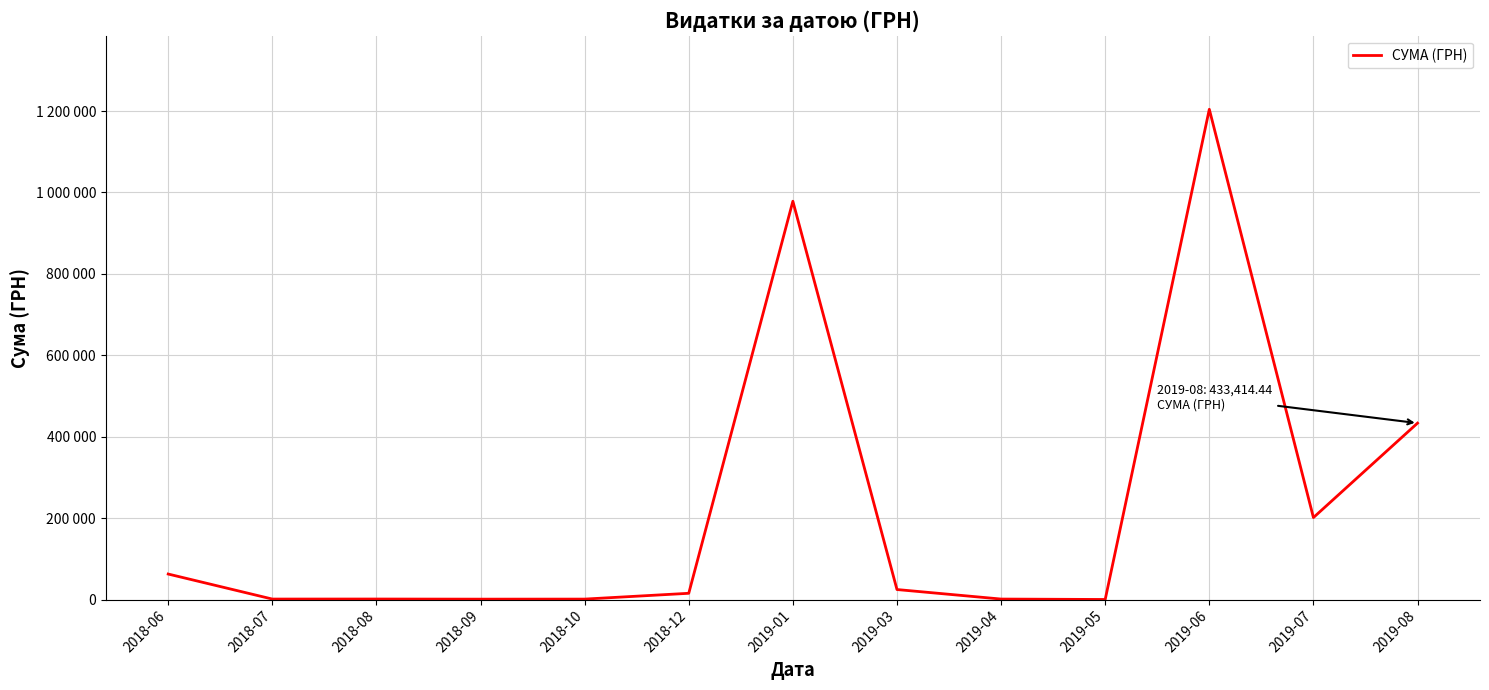

Which category has the lowest value across all series?

2019-05